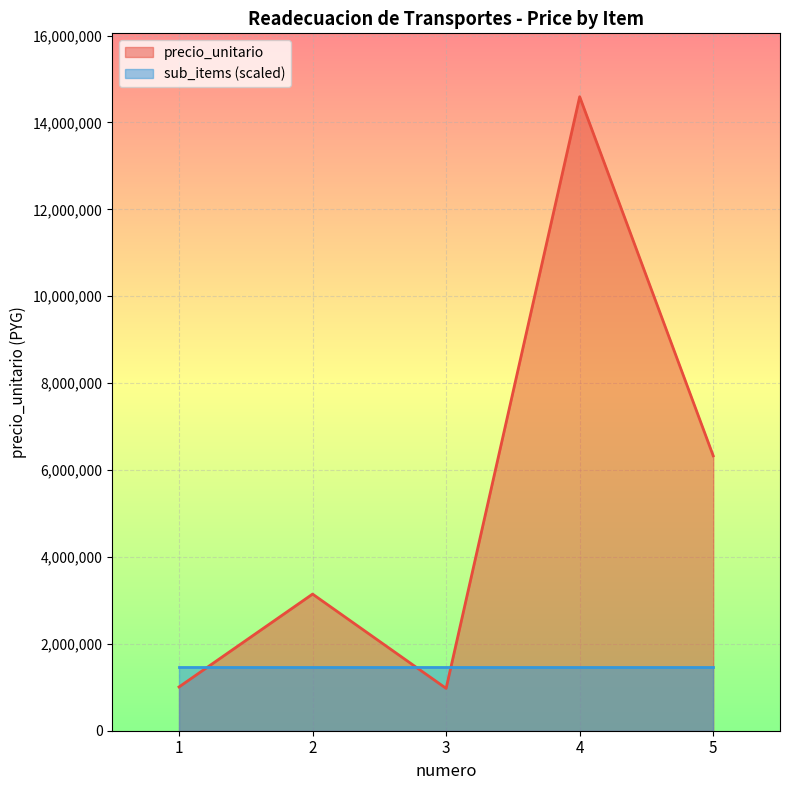

Reading right to left, list all the values displayed in this chart.

6326999	14591200	974467	3144766	1007483